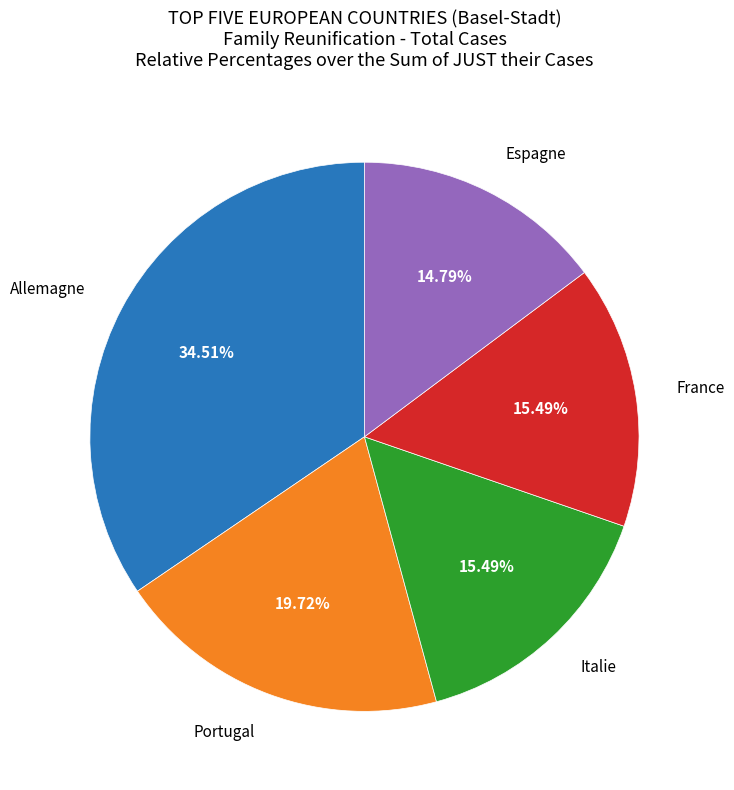

To the nearest percent, what is the difference between the largest and smallest slice percentages?

20%